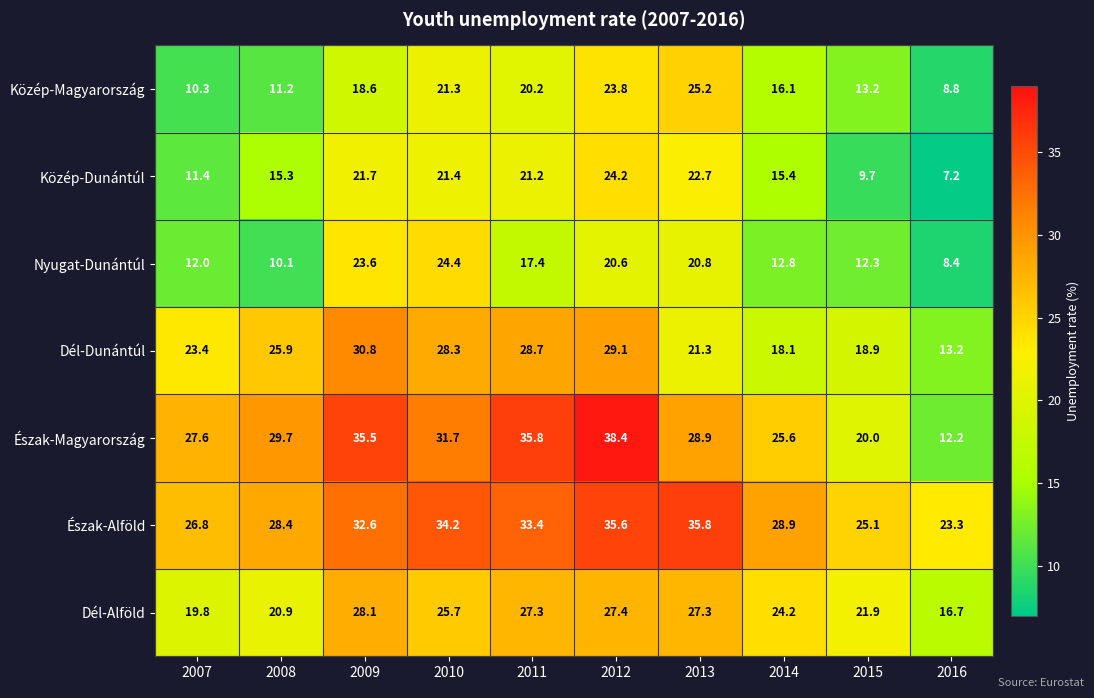

Rank the series at 2013 from lowest to highest value.

Nyugat-Dunántúl, Dél-Dunántúl, Közép-Dunántúl, Közép-Magyarország, Dél-Alföld, Észak-Magyarország, Észak-Alföld